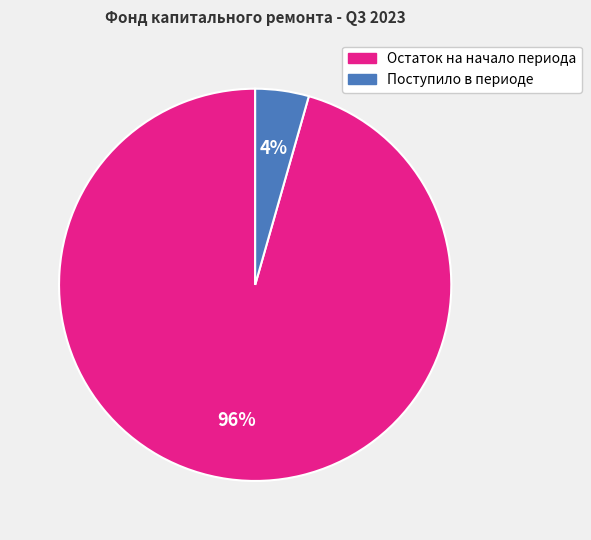

To the nearest percent, what percentage of the pie is Поступило в периоде?

4%